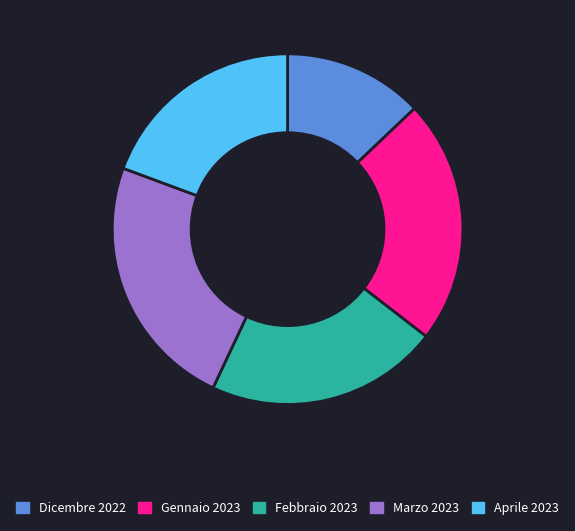

Between Febbraio 2023 and Aprile 2023, which is larger?

Febbraio 2023